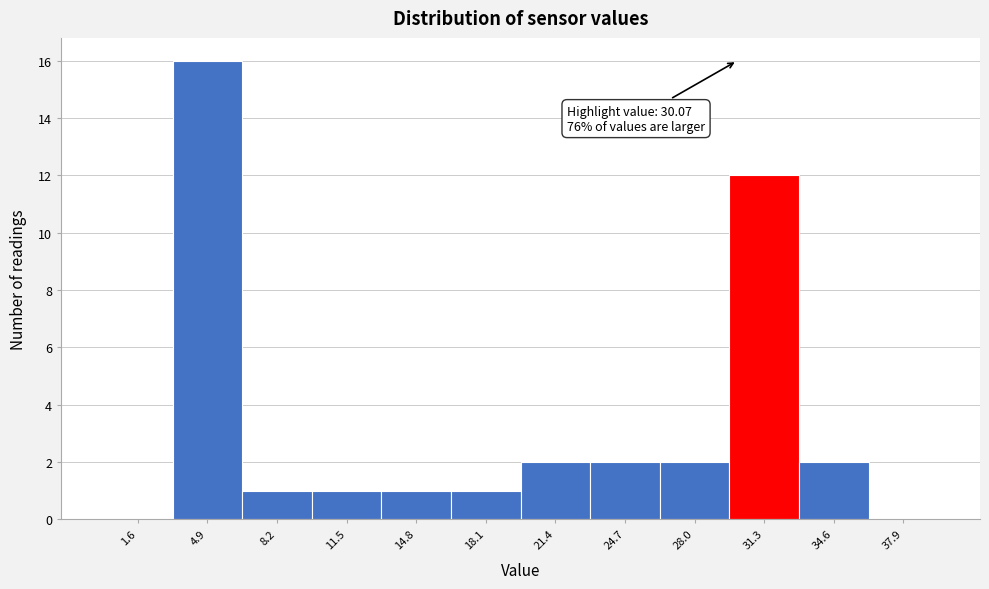

Which range on the x-axis has the tallest bar?

3.3 to 6.6